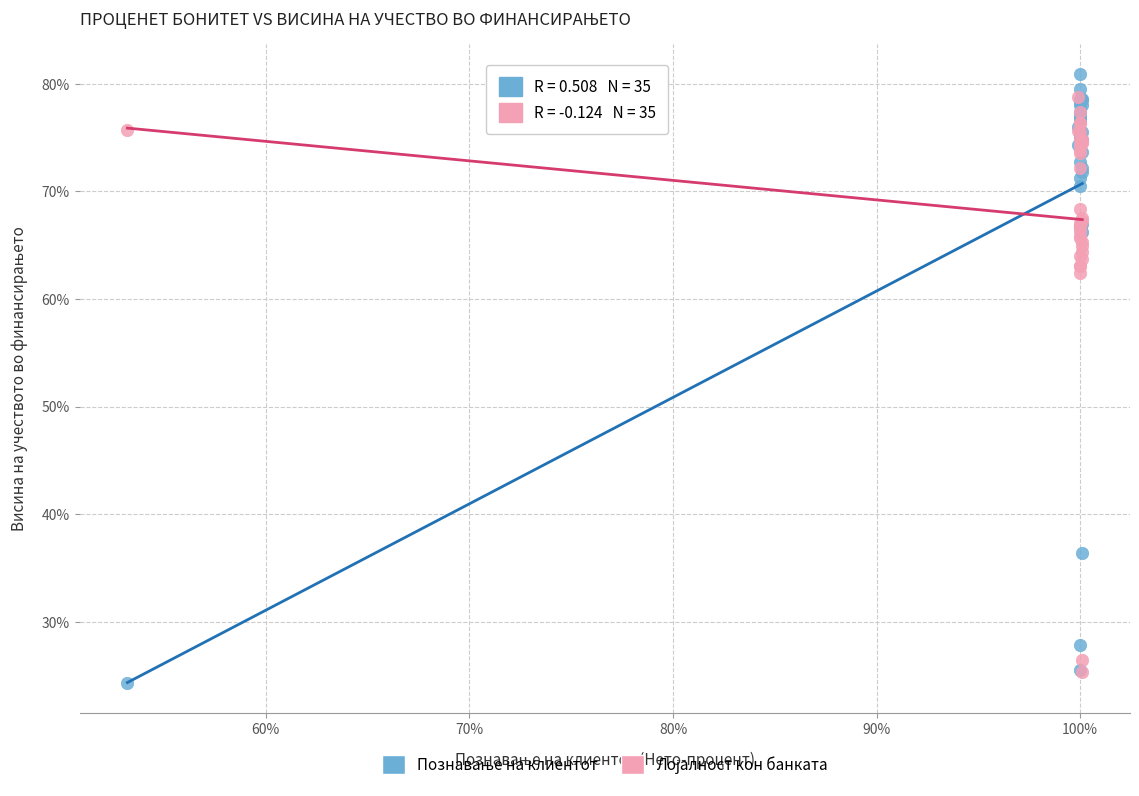

Across all series, what Y value is closest to 52?

62.4